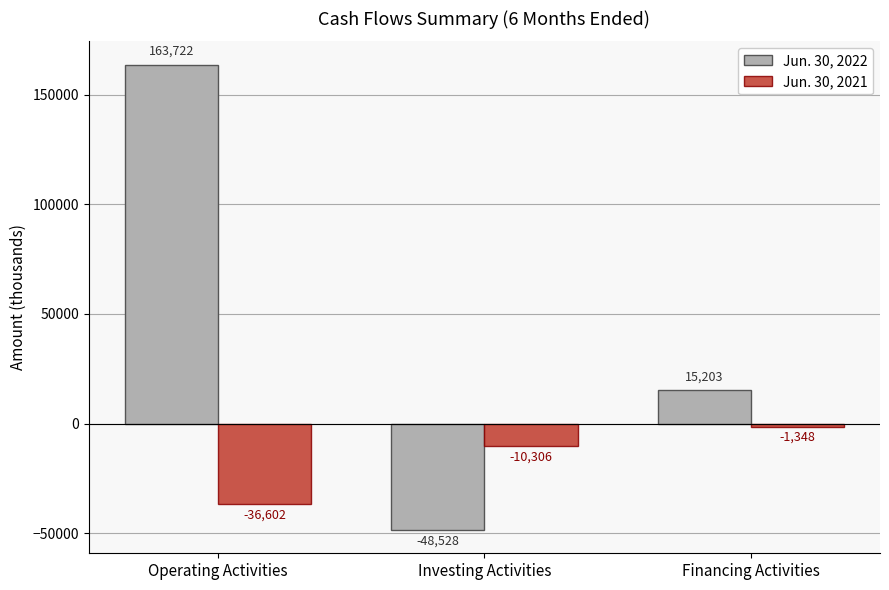

How many positive values does the Jun. 30, 2022 series have?

2